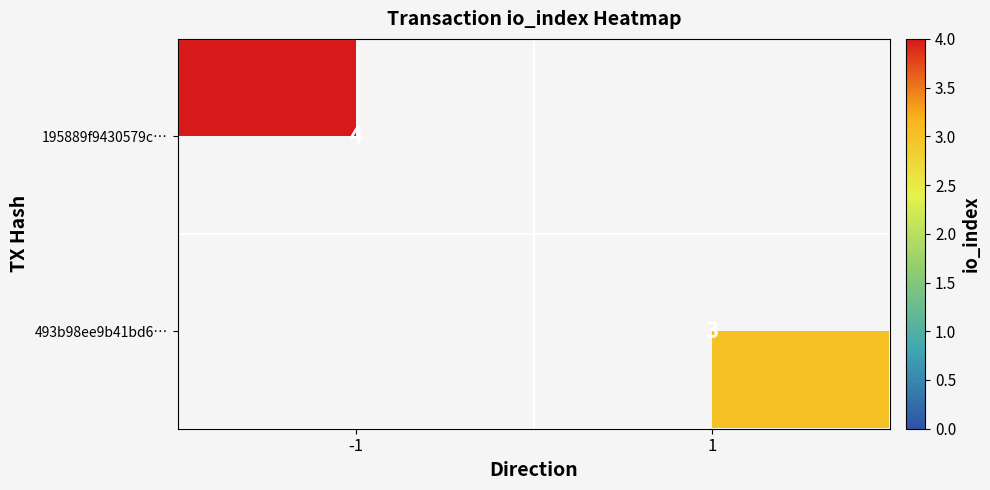

The value of 195889f9430579c… at -1 is 4. True or false?

True